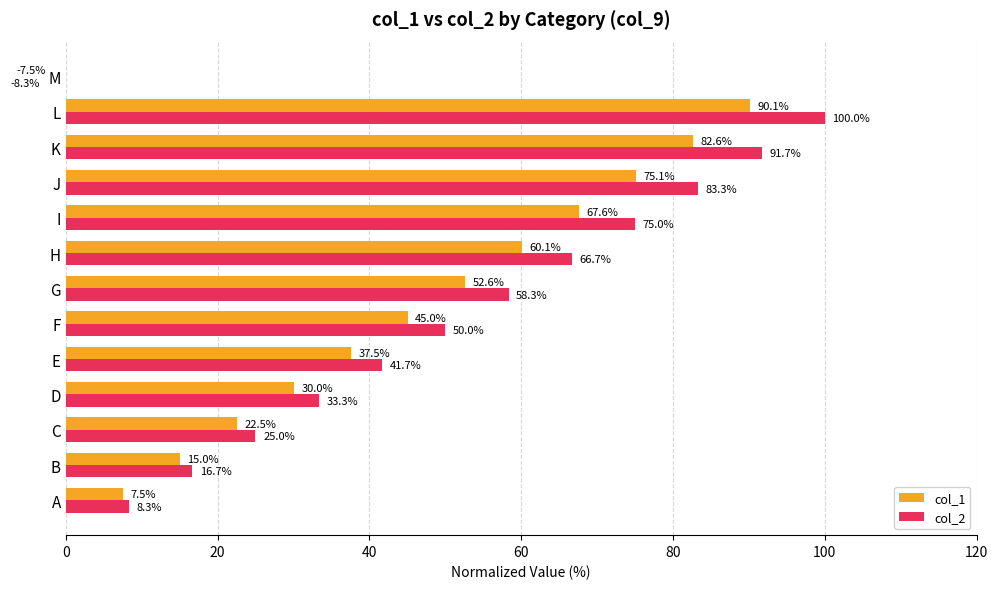

What is the value of the col_1 bar at the 1st from the left?

7.5